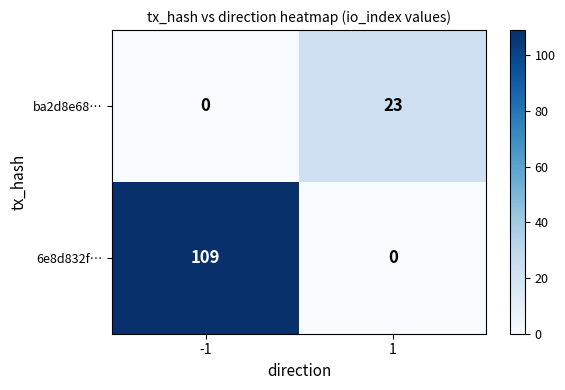

Which series has the largest total across all categories?

6e8d832f…